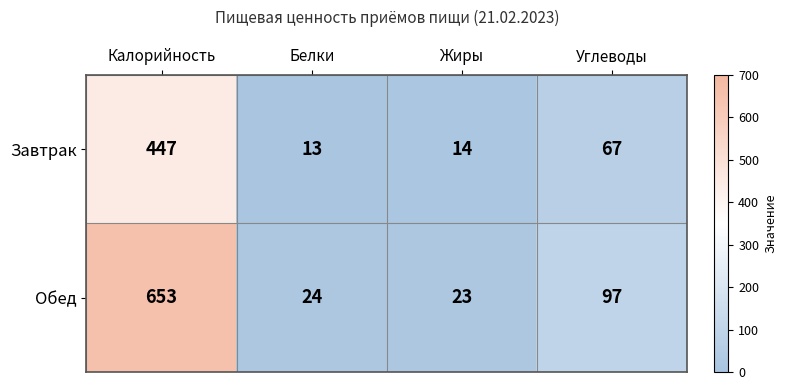

What is the difference between the maximum and minimum values in the Обед series?

630